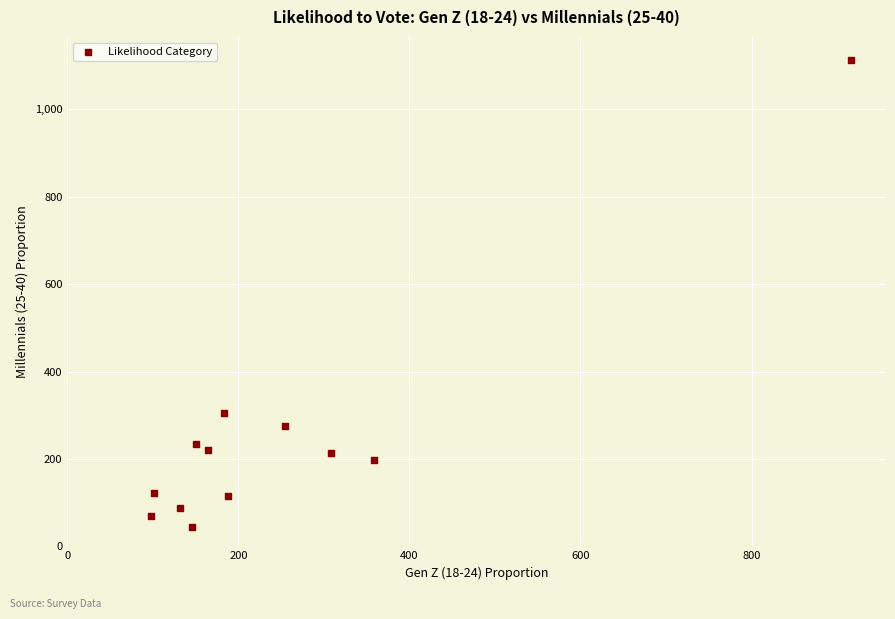

What is the range of Y values (max minus min)?

1067.8